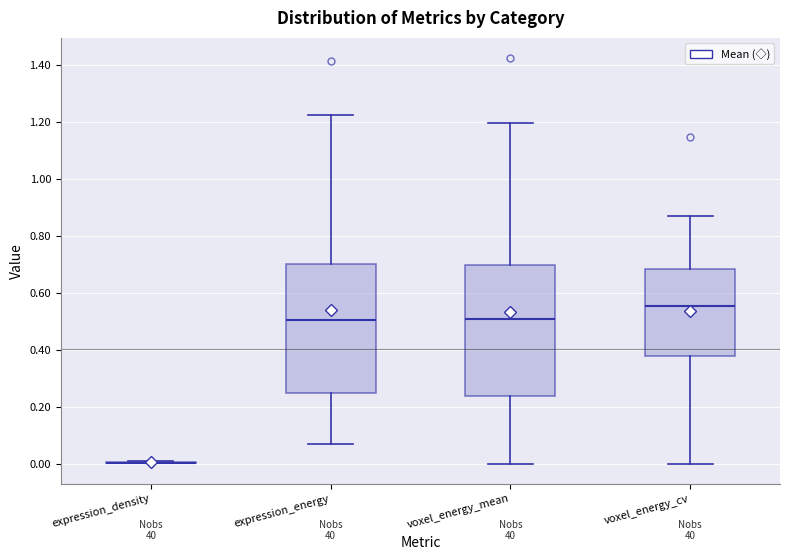

Reading left to right, transcribe this box plot: for each box, give where its median line is, the range the box spans, and where its two whiskers end, as read against the y-axis. The values are not printed on the chart, so give them approximately, as read against the axis.

expression_density: box collapsed to a line at 0.00, whiskers 0.00 to 0.00
expression_energy: median 0.50, box 0.24 to 0.70, whiskers 0.06 to 1.22
voxel_energy_mean: median 0.50, box 0.24 to 0.70, whiskers 0.00 to 1.20
voxel_energy_cv: median 0.56, box 0.38 to 0.68, whiskers 0.00 to 0.88